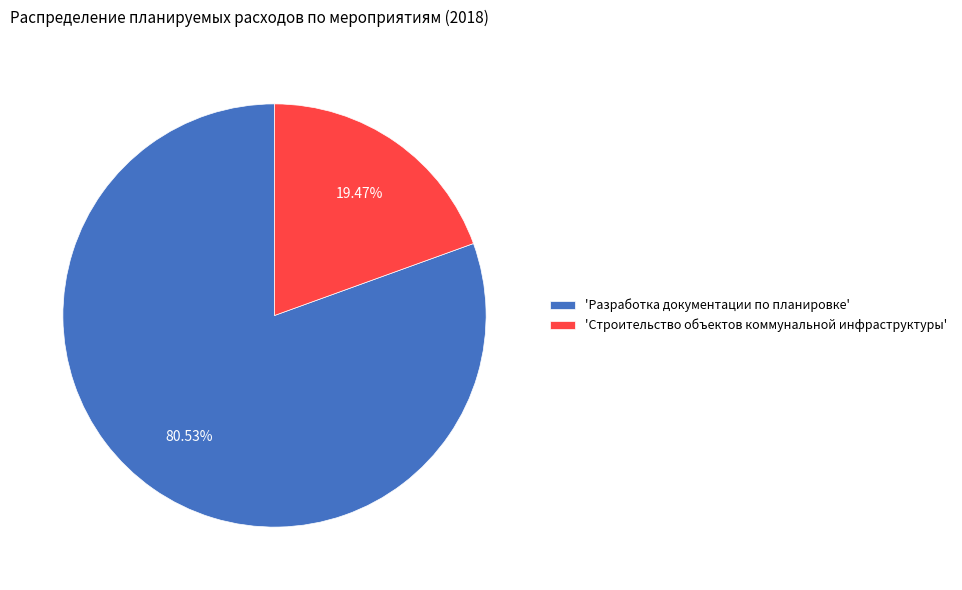

Rank the categories by value from highest to lowest.

'Разработка документации по планировке', 'Строительство объектов коммунальной инфраструктуры'